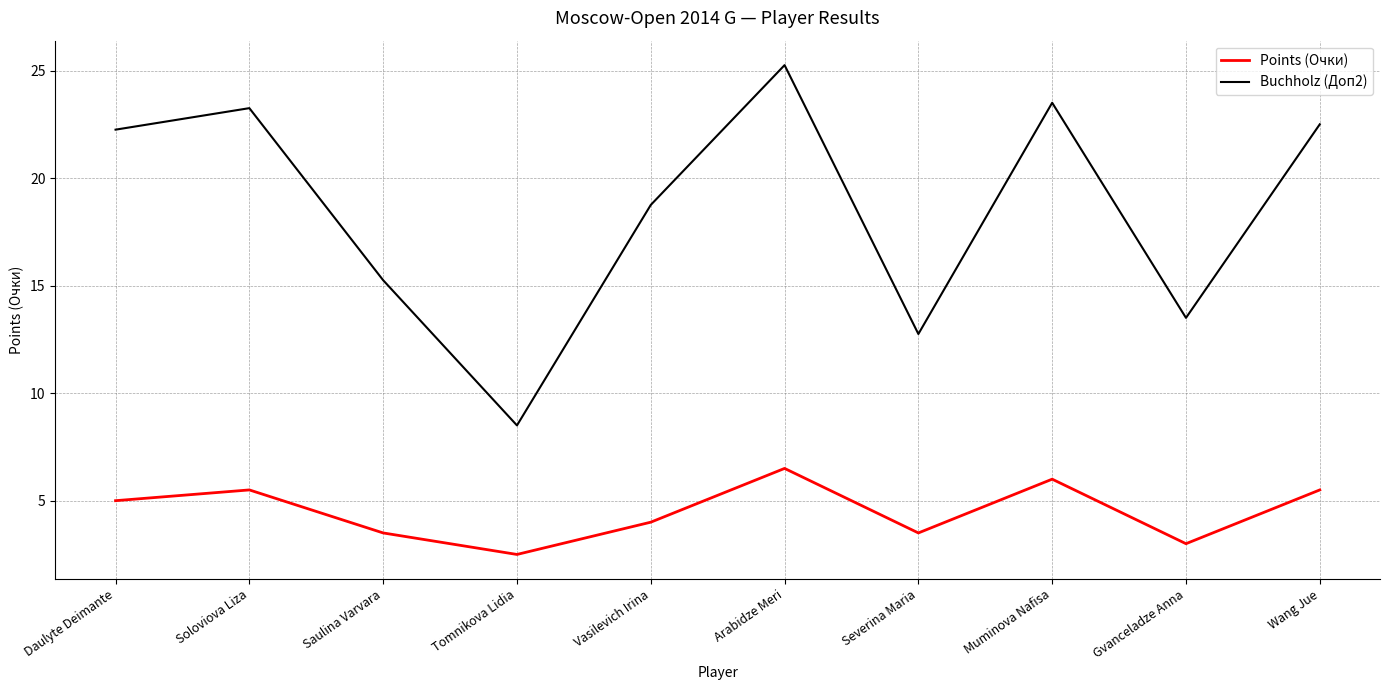

What is the average value of the Points (Очки) series?

4.5